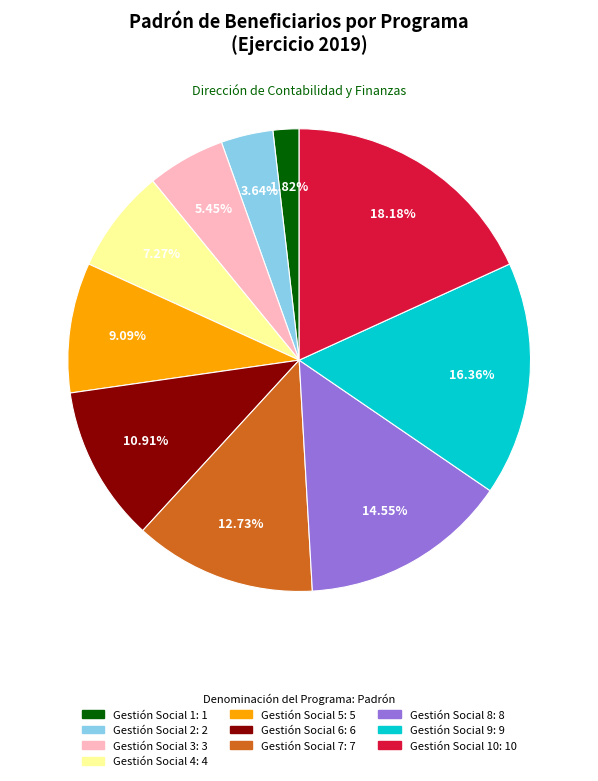

Does any single category account for the majority?

No